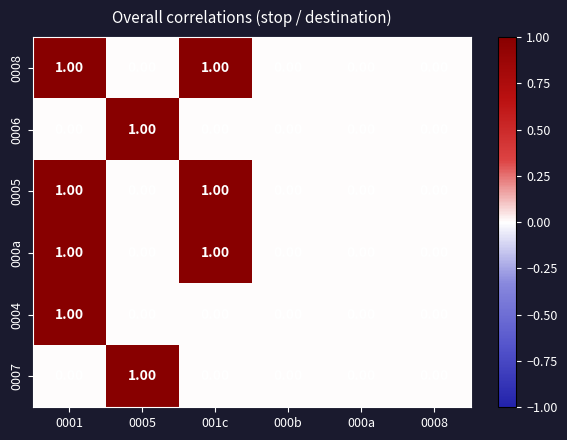

Between 0001 and 001c, which series saw the biggest shift?

0004